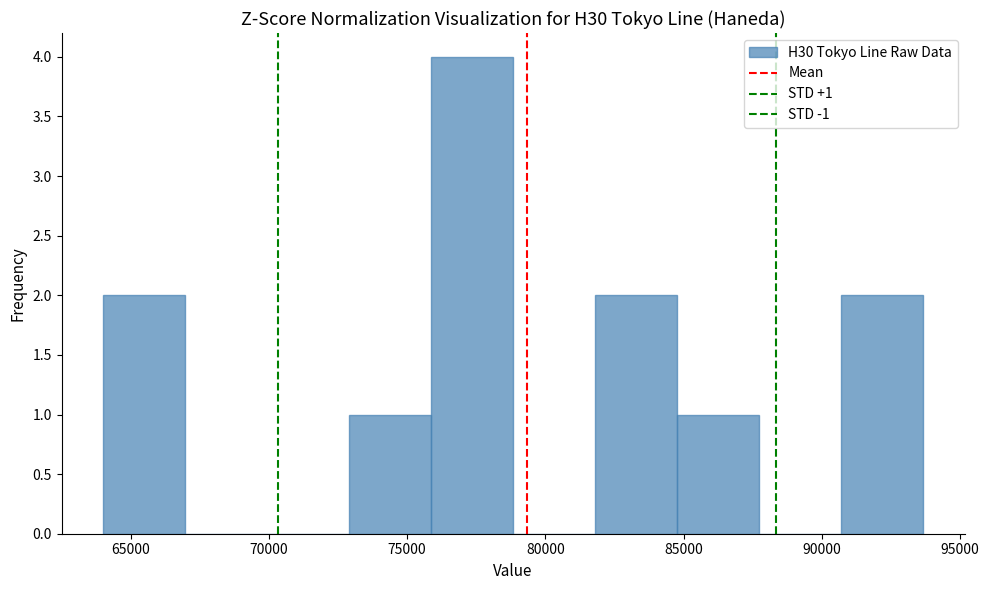

Over which range of the x-axis is the bar tallest?

76000 to 79000